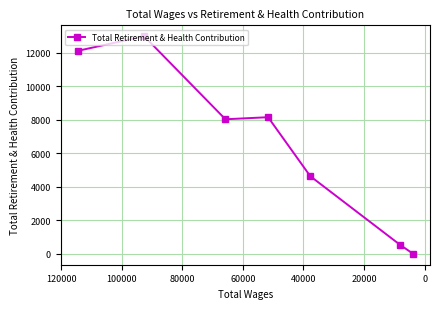

How many lines are shown in the chart?

1